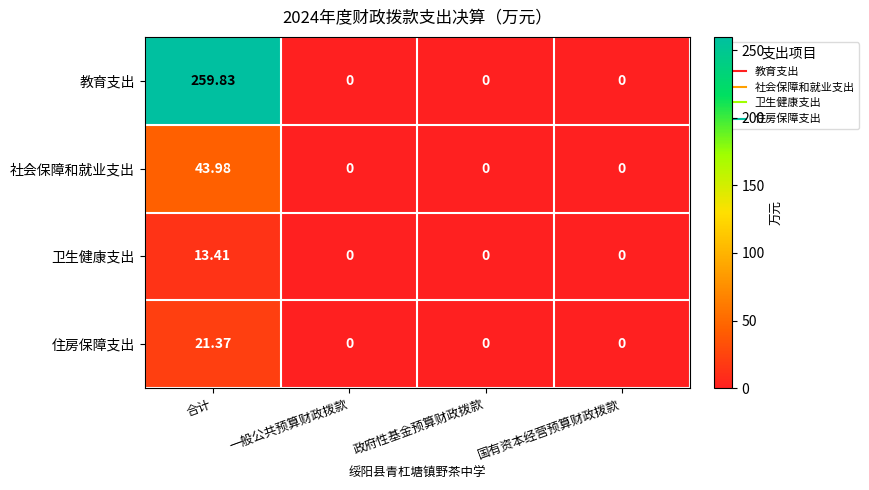

Which series changed the most between 合计 and 政府性基金预算财政拨款?

教育支出